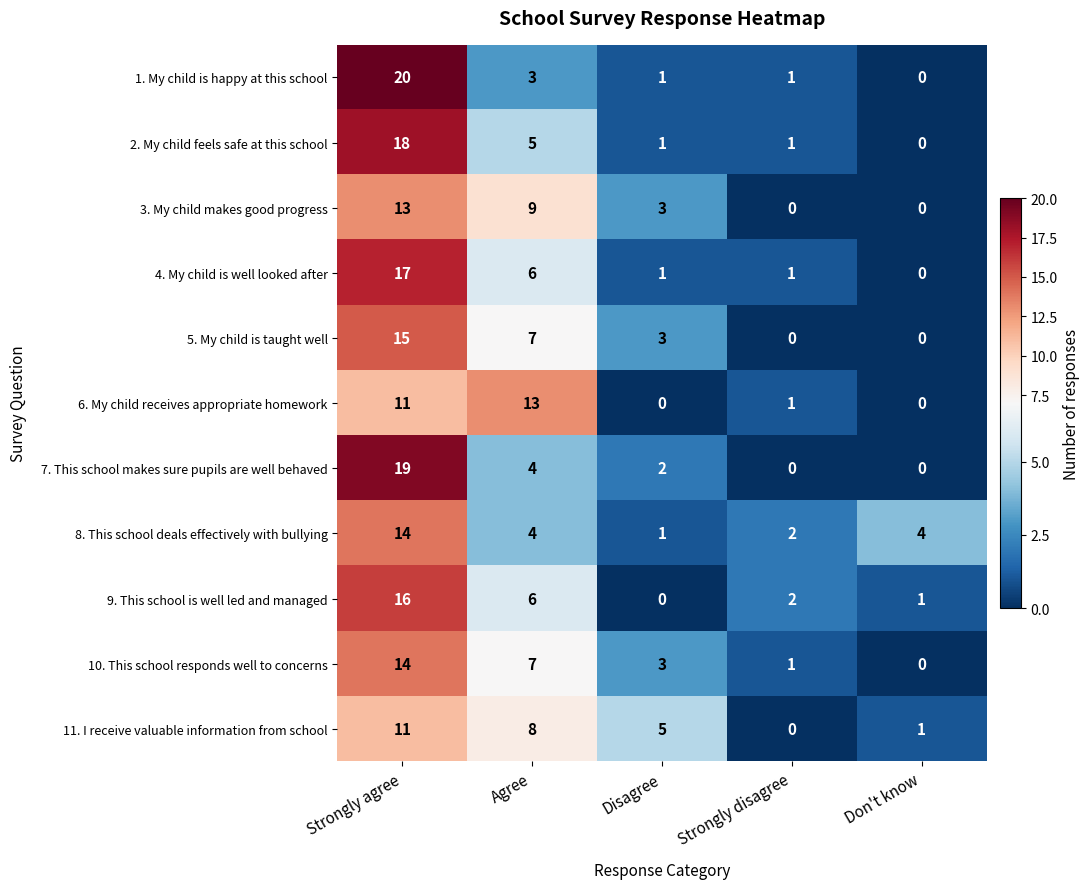

What is the maximum value for 5. My child is taught well?

15